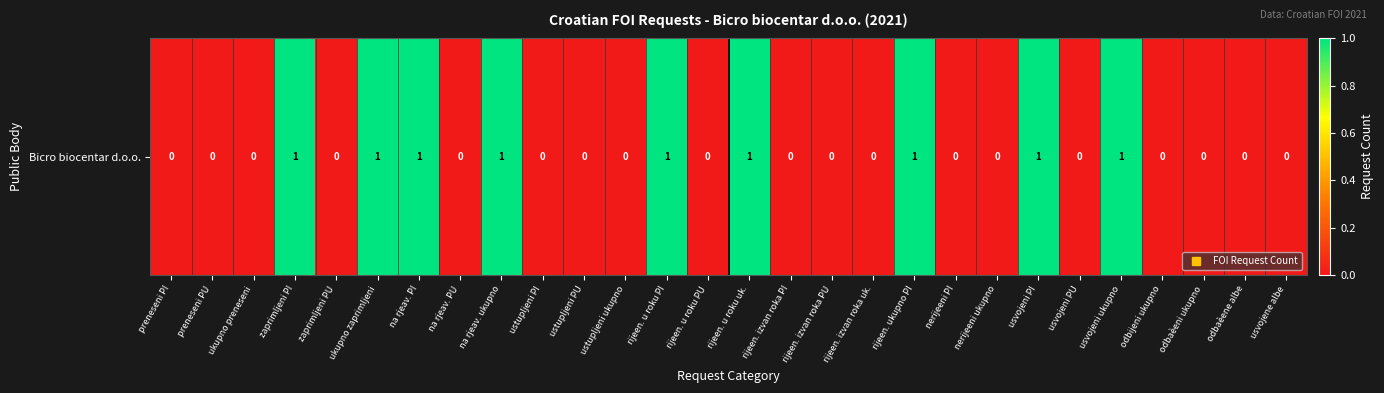

What is the sum of the values at rijeen. izvan roka PU and usvojeni PI?

1